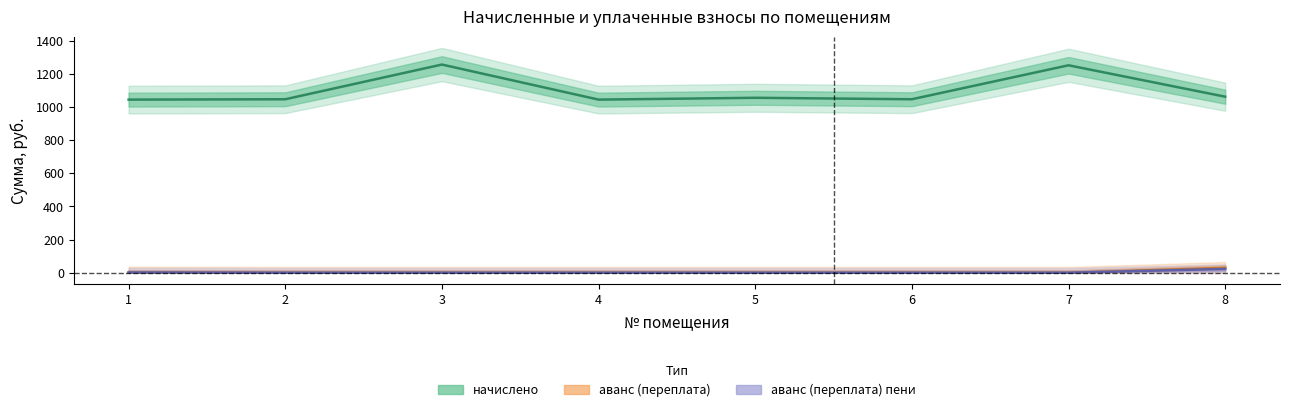

At 2, list the series in order from largest to smallest.

начислено, аванс (переплата), аванс (переплата) пени